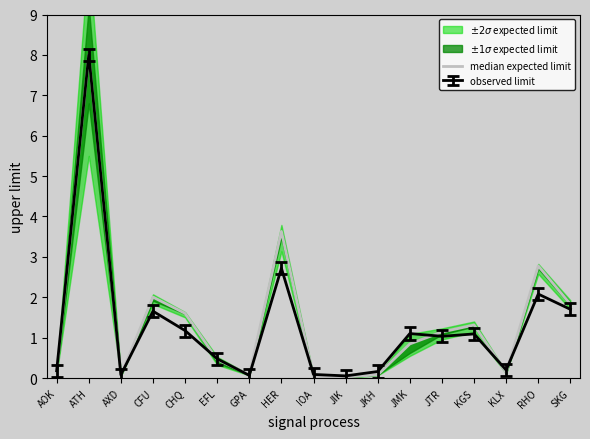

At which category does the chart reach its minimum across all series?

JIK